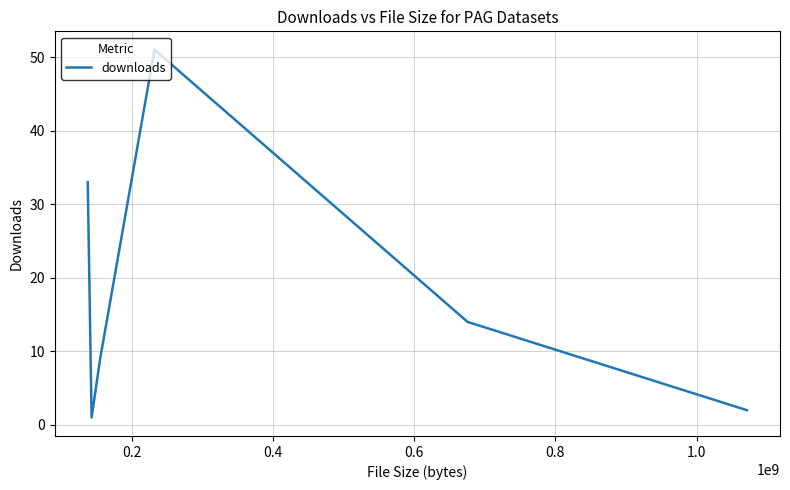

What is the difference between the maximum and minimum values?

50